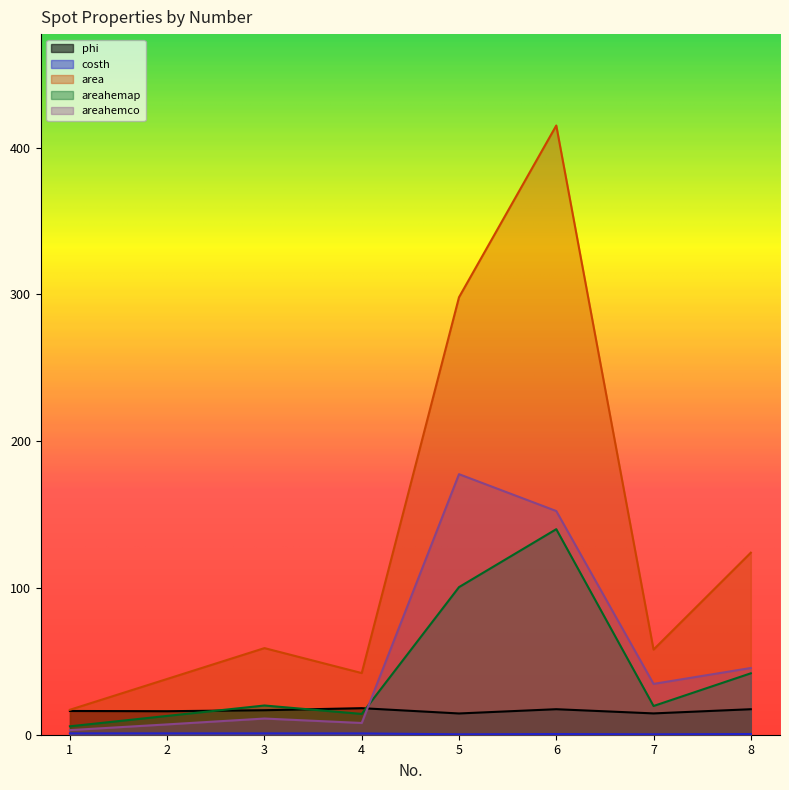

Is the value of areahemap at 6 greater than the value of phi at 2?

Yes